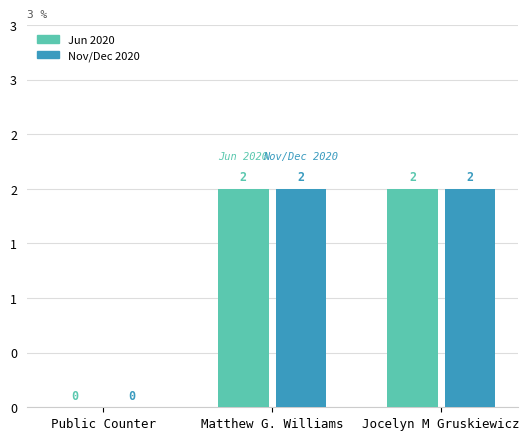

The Jun 2020 series shows 1 at Public Counter. True or false?

False